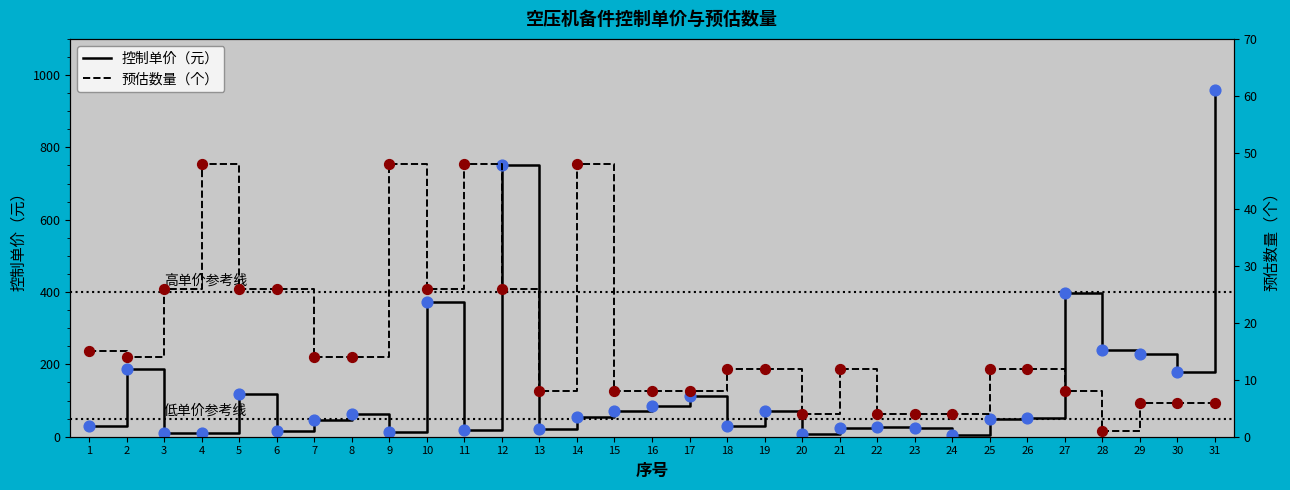

At which category is the sum across all series the highest?

31